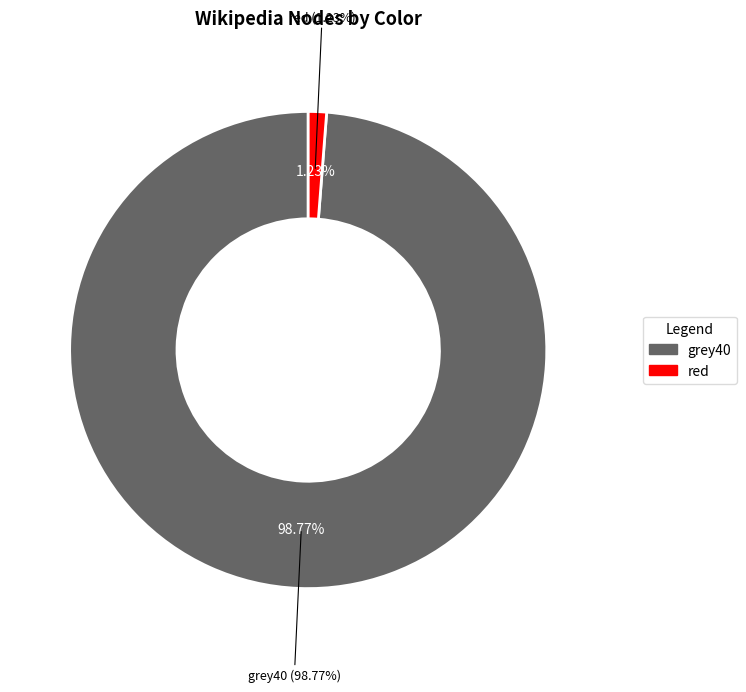

Is the sum of grey40 and red greater than half?

Yes